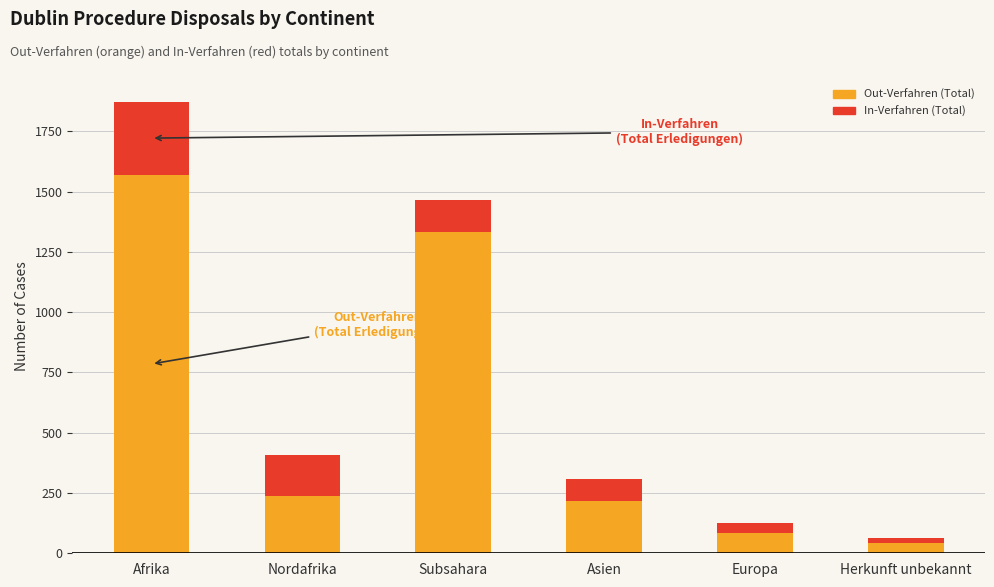

The value of Out-Verfahren (Total) at Subsahara is 1332. True or false?

True